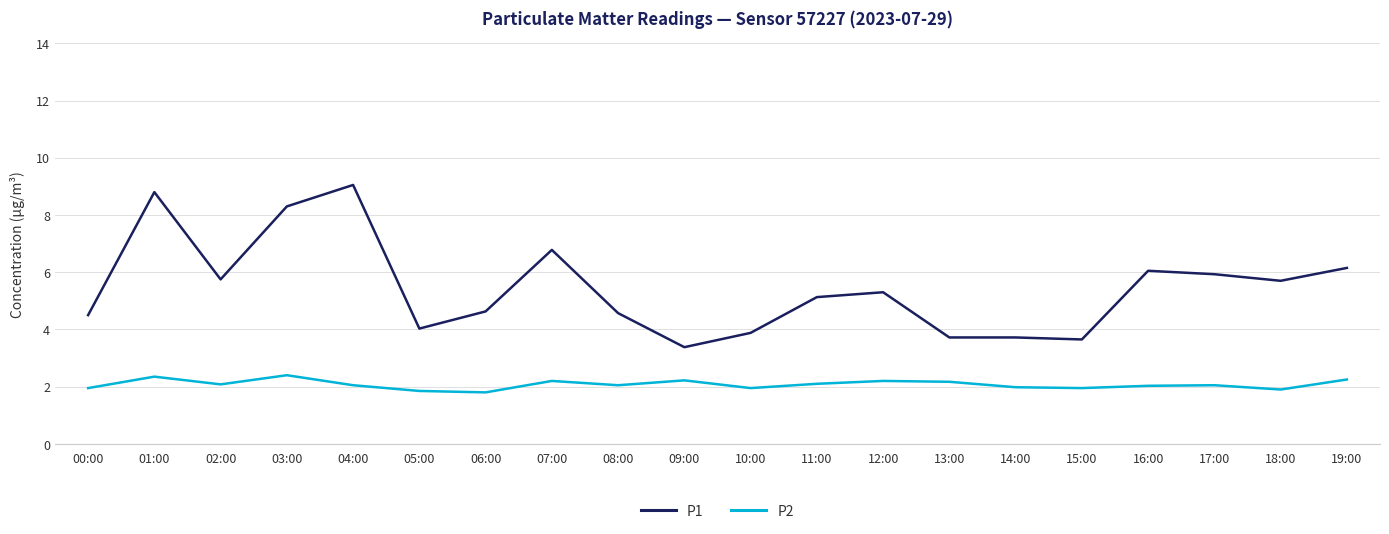

Which series has the largest range (max minus min)?

P1